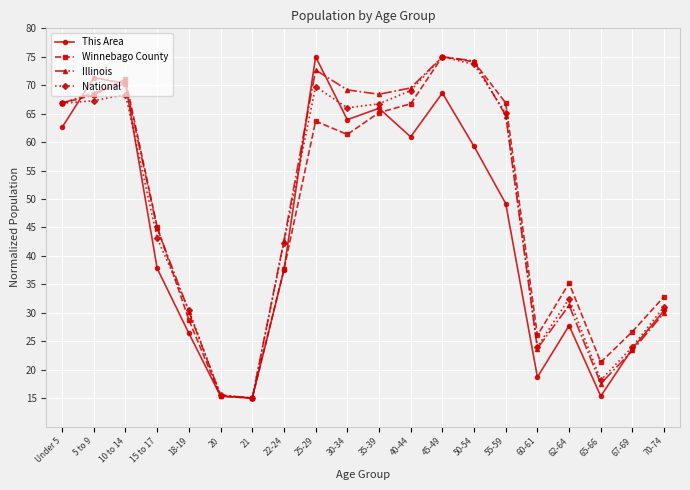

What is the total value across all series at 70-74?

124.4